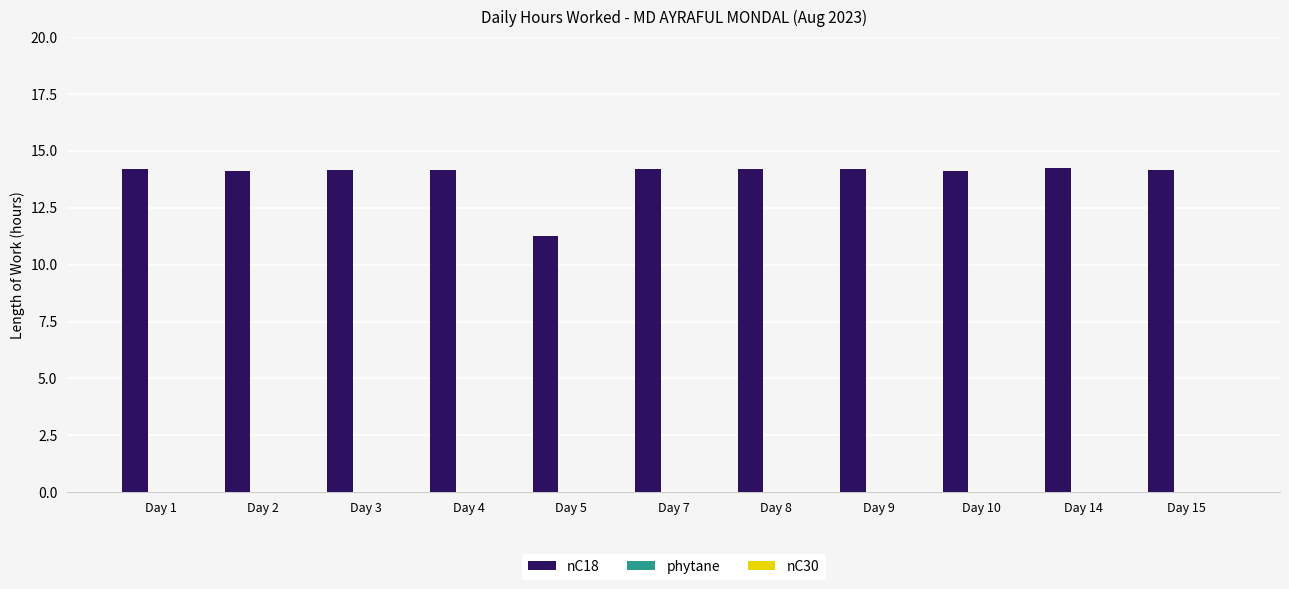

At which category does the chart reach its minimum across all series?

Day 5